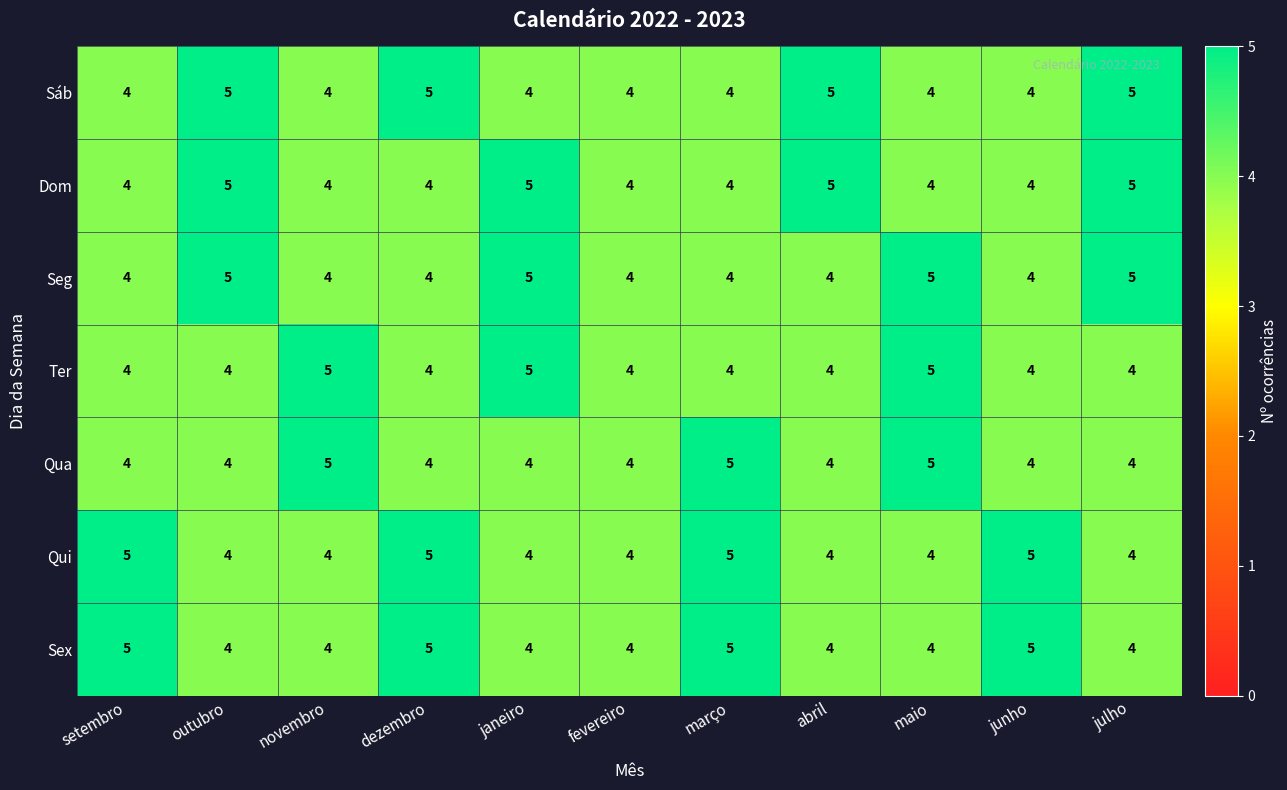

What is the total value across all series at maio?

31